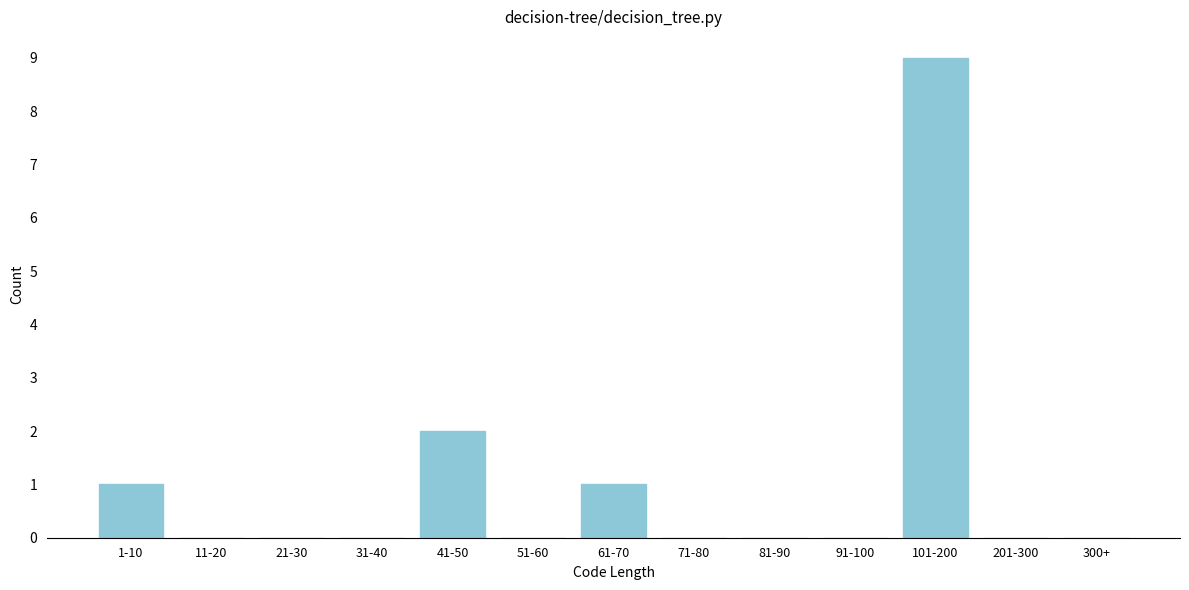

Reading left to right, extract all data points from this chart.

1-10=1	11-20=0	21-30=0	31-40=0	41-50=2	51-60=0	61-70=1	71-80=0	81-90=0	91-100=0	101-200=9	201-300=0	300+=0